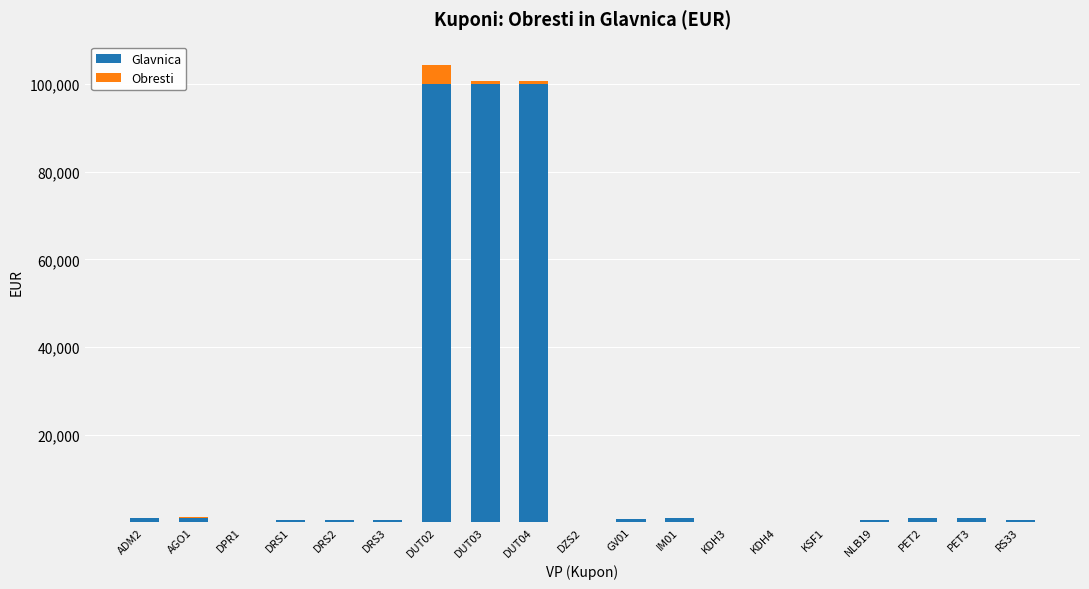

What is the maximum value for Glavnica?

100000.0